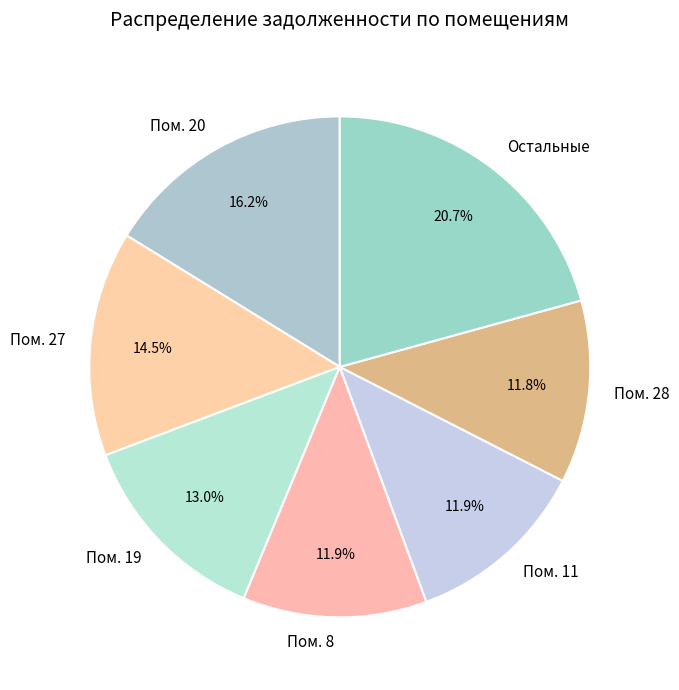

Which category has the biggest portion of the pie?

Остальные